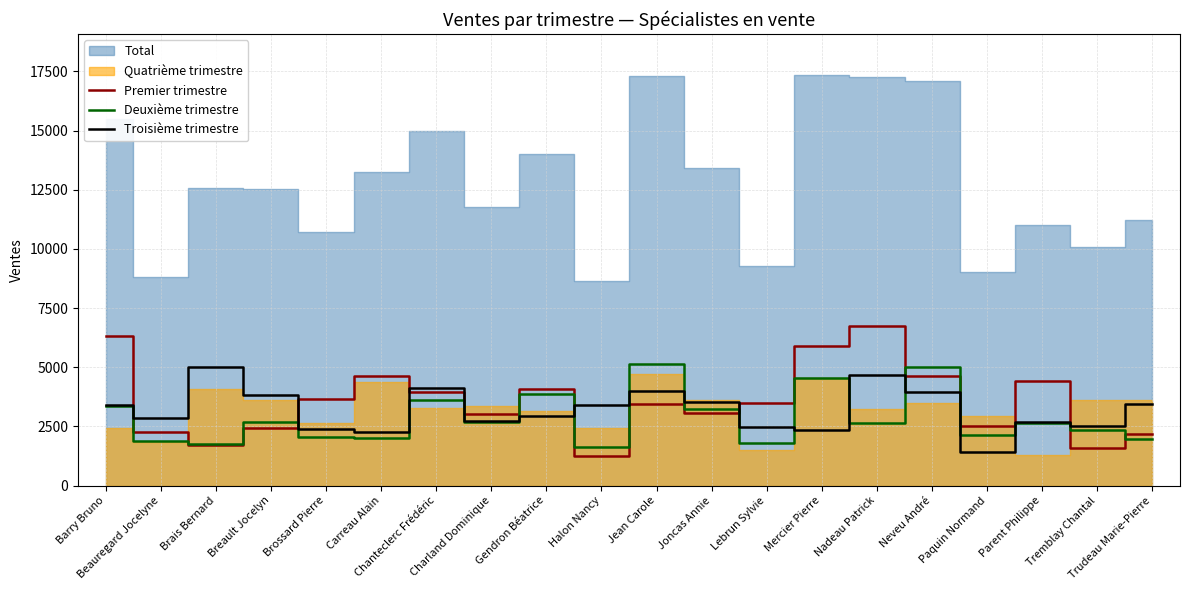

True or false: Troisième trimestre has a value of 1421 at Paquin Normand.

True